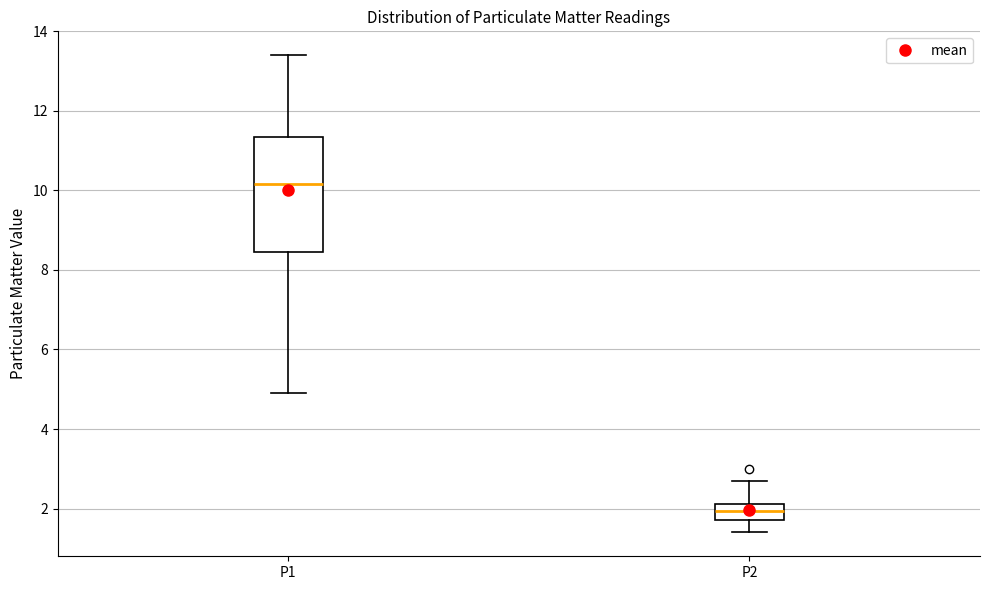

Reading left to right, transcribe this box plot: for each box, give where its median line is, the range the box spans, and where its two whiskers end, as read against the y-axis. The values are not printed on the chart, so give them approximately, as read against the axis.

P1: median 10.2, box 8.4 to 11.4, whiskers 5.0 to 13.4
P2: median 2.0, box 1.8 to 2.2, whiskers 1.4 to 2.8